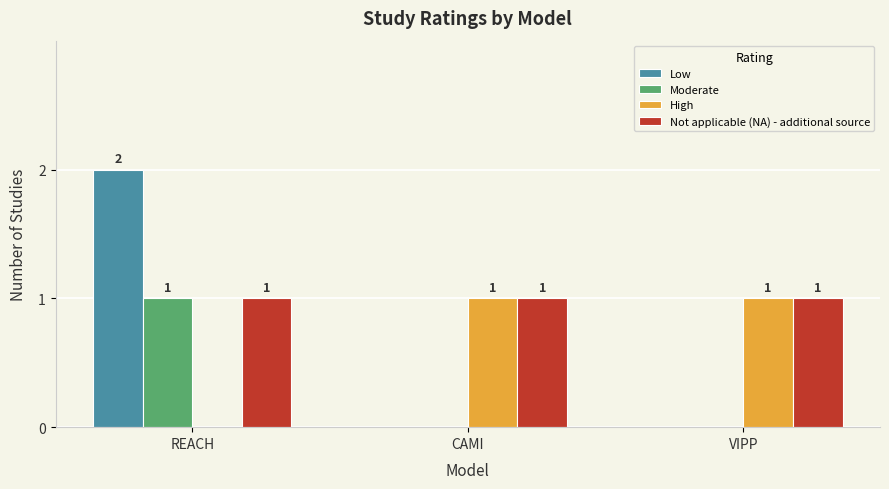

True or false: High has a value of 0 at CAMI.

False